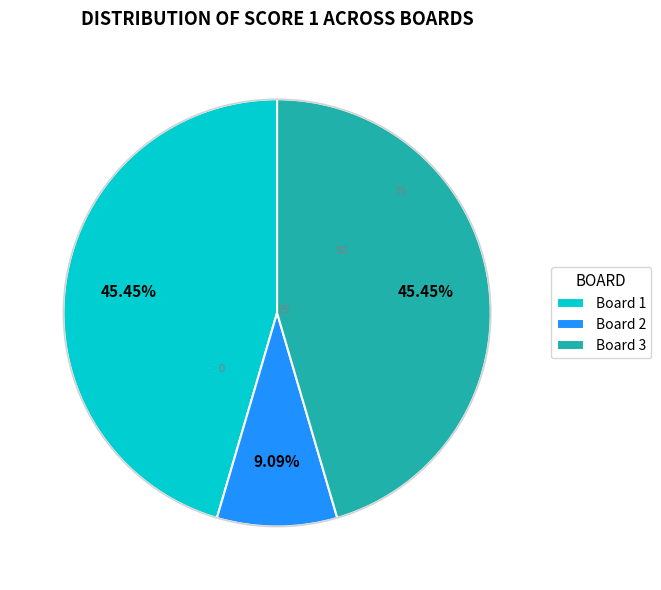

To the nearest percent, what is the combined percentage of Board 2 and Board 3?

55%